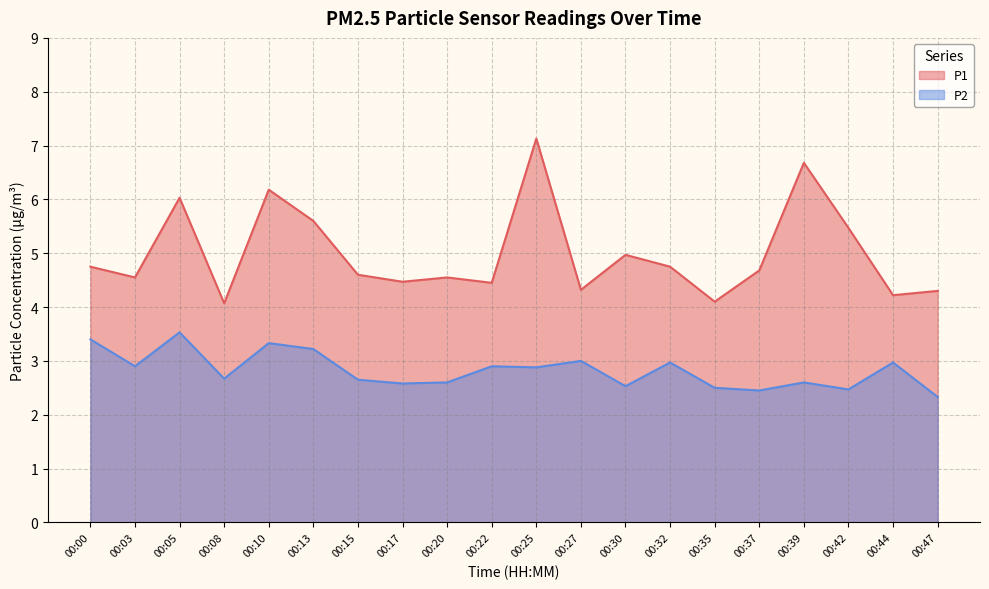

Read the P2 value at 00:37.

2.5